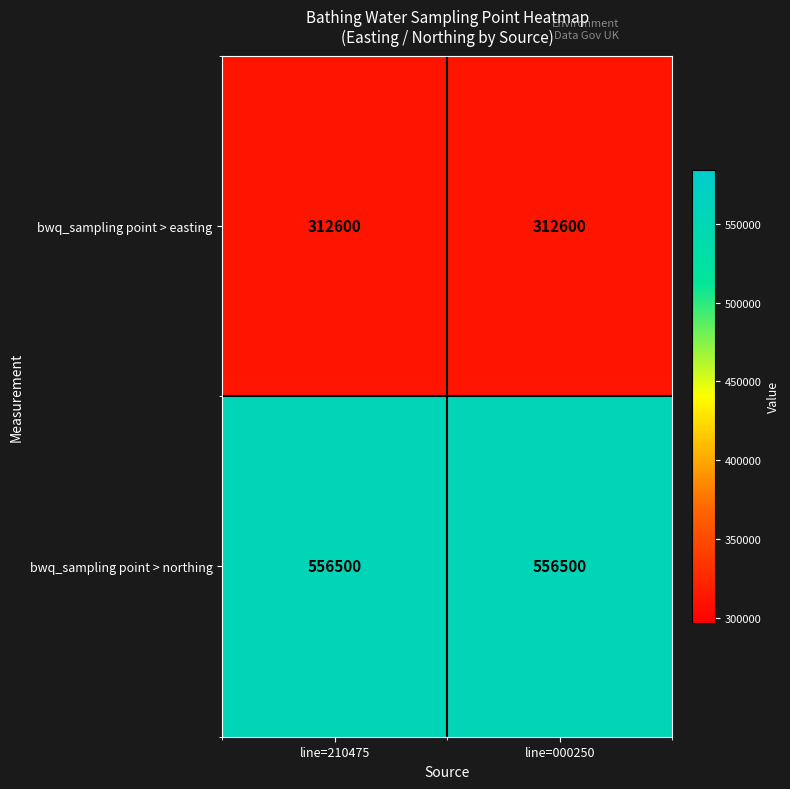

At how many categories does at least one series exceed 502292?

2